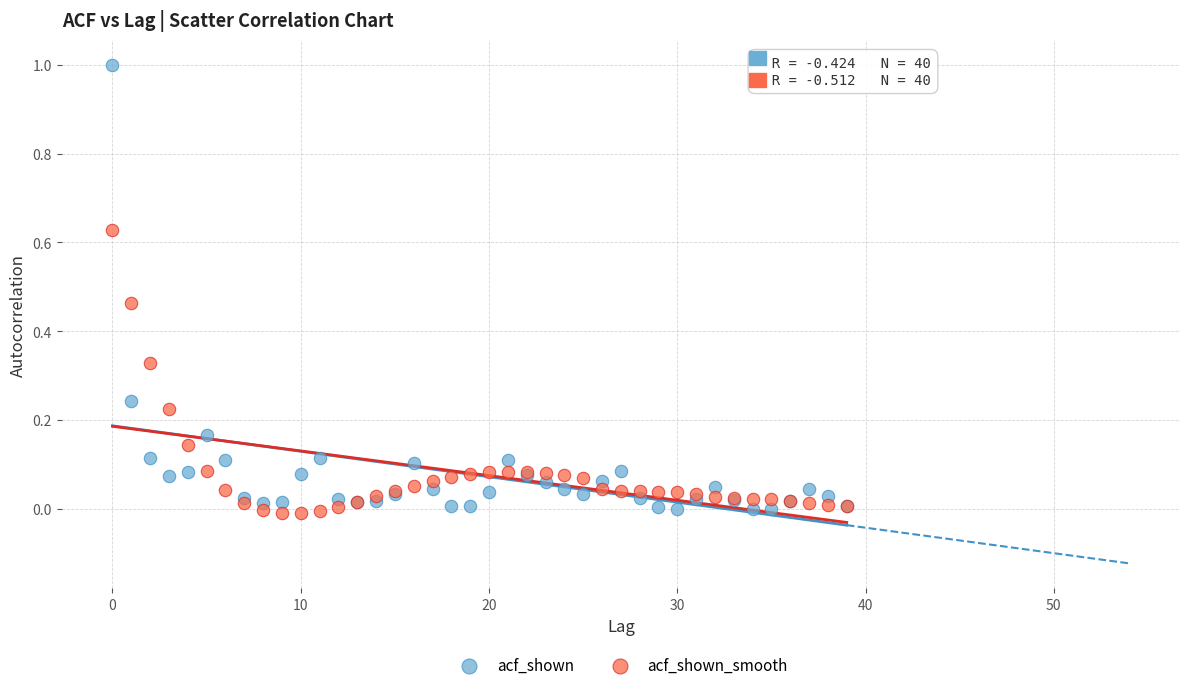

Which series contains the highest Y value?

acf_shown